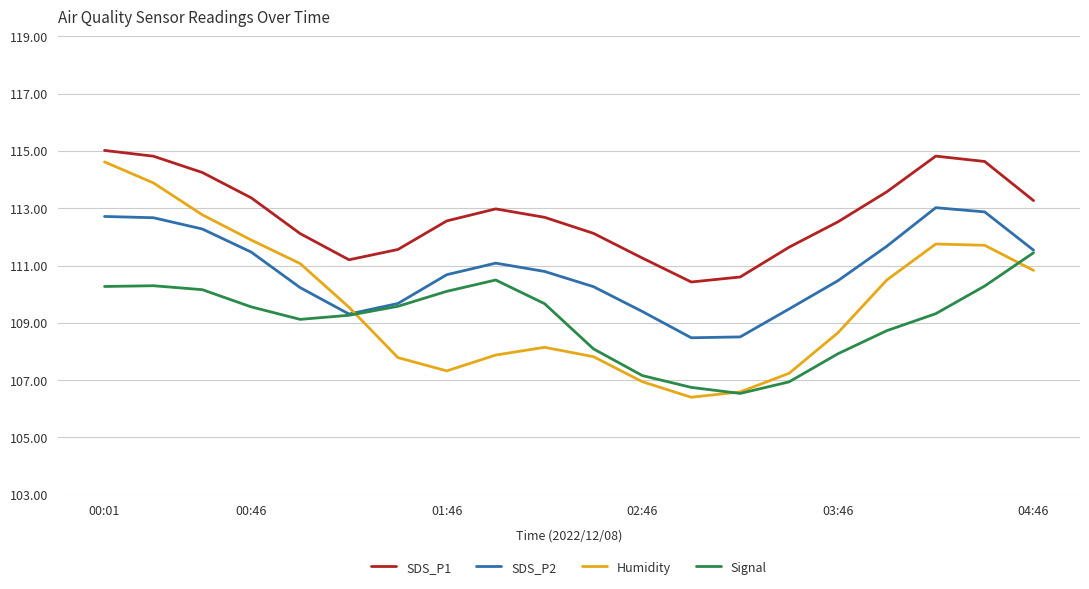

Which series has the largest total across all categories?

SDS_P1